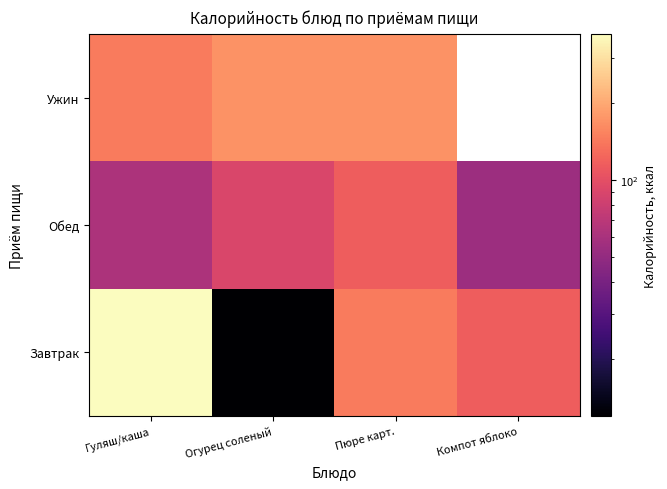

Is it true that Обед equals 90.0 at Огурец соленый?

True